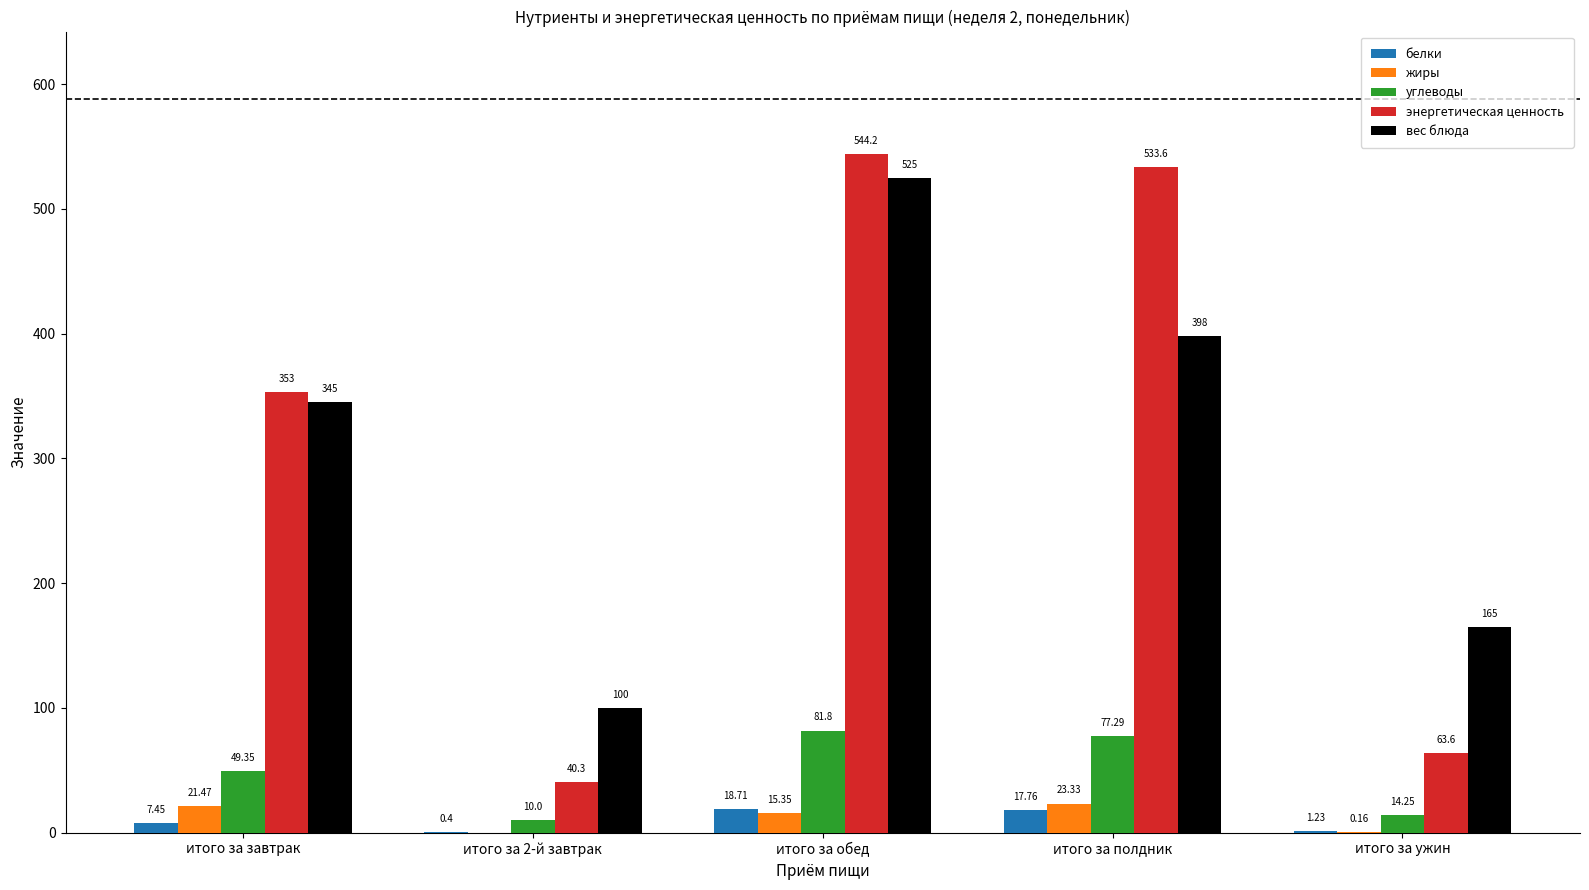

What are all the series names shown in the legend?

белки, жиры, углеводы, энергетическая ценность, вес блюда